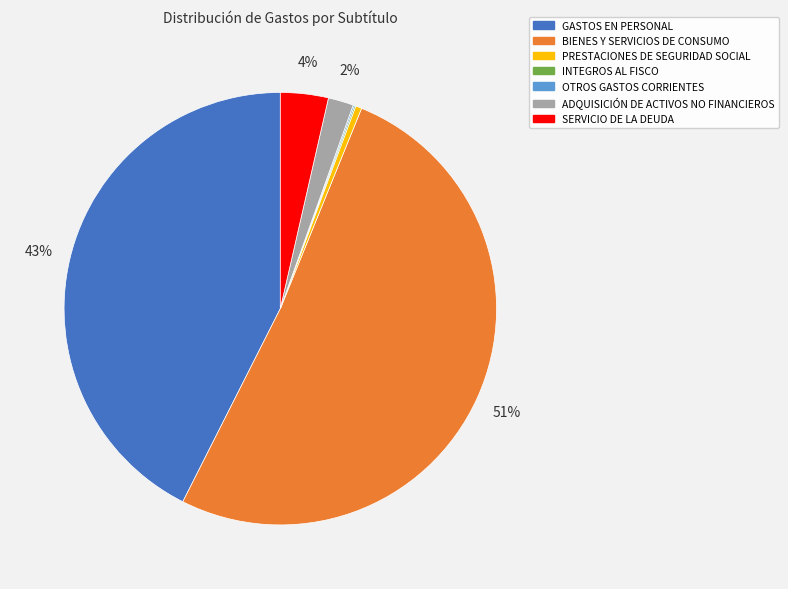

What percentage is the BIENES Y SERVICIOS DE CONSUMO slice, to the nearest percent?

51%